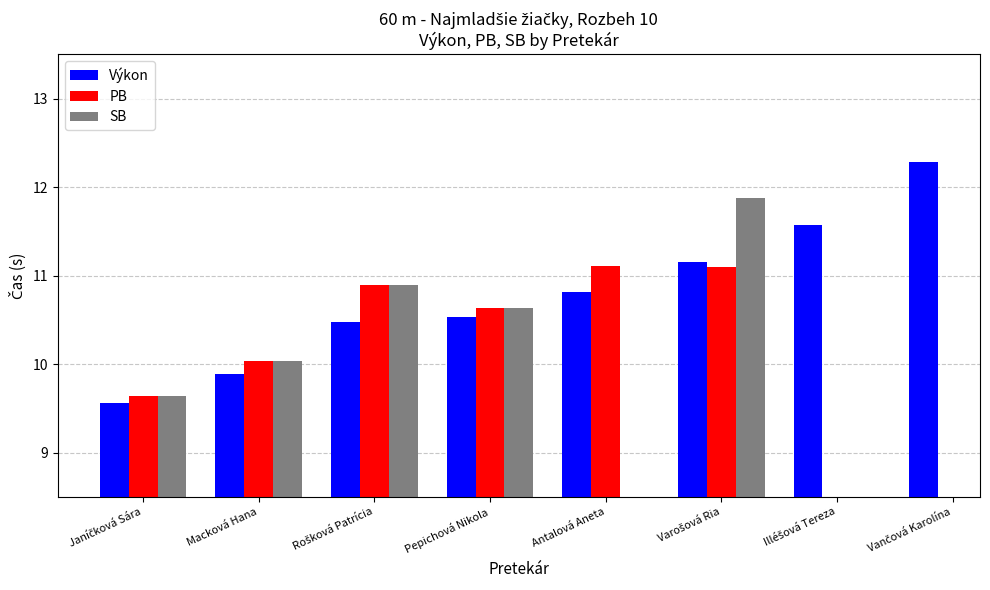

Is the value of SB at Janíčková Sára greater than the value of PB at Vančová Karolína?

No